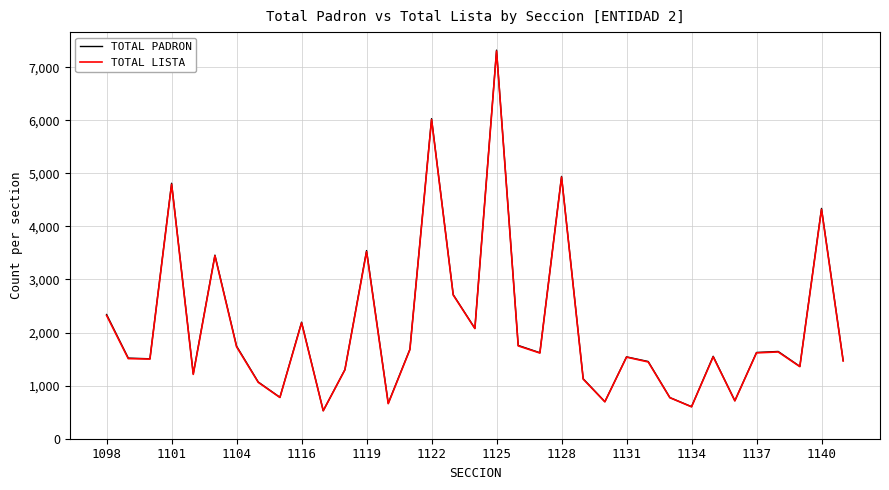

True or false: TOTAL LISTA and TOTAL PADRON intersect in this chart.

False